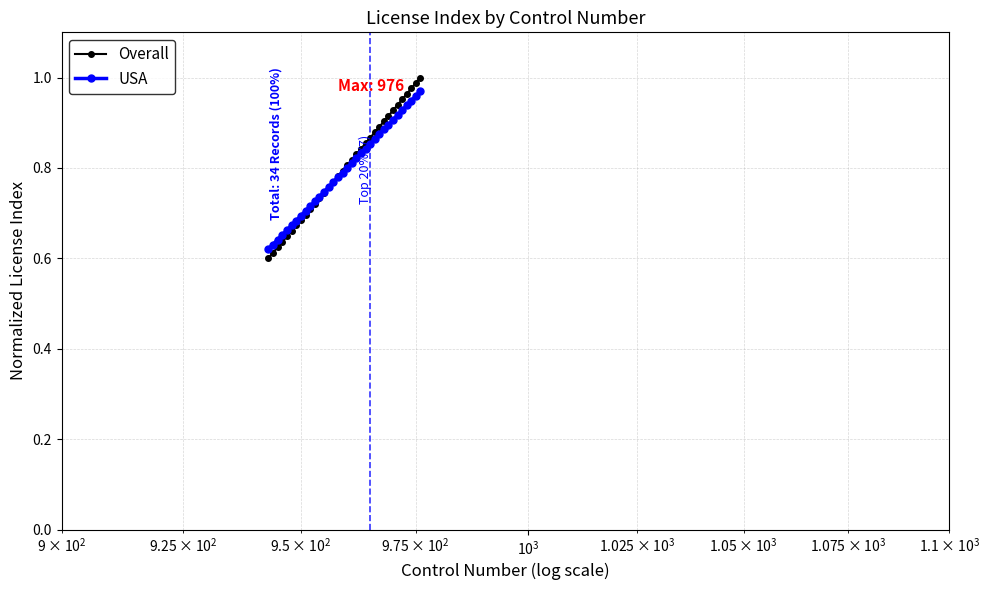

At how many categories does at least one series exceed 0?

34